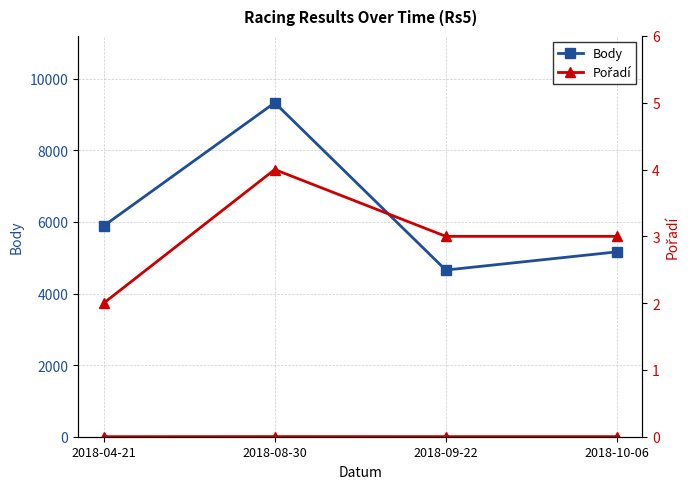

True or false: Pořadí (axis) has a value of 3 at 2018-09-22.

True